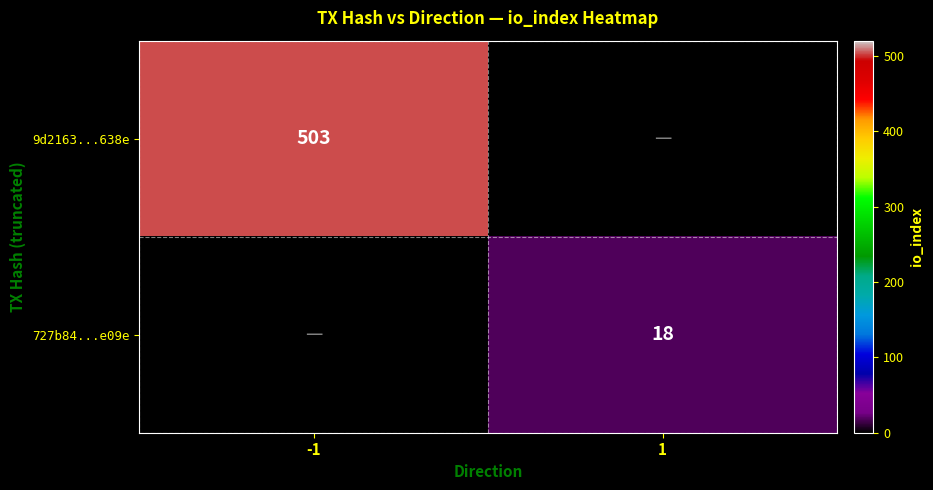

Is the value of 727b84...e09e at 1 greater than the value of 9d2163...638e at -1?

No